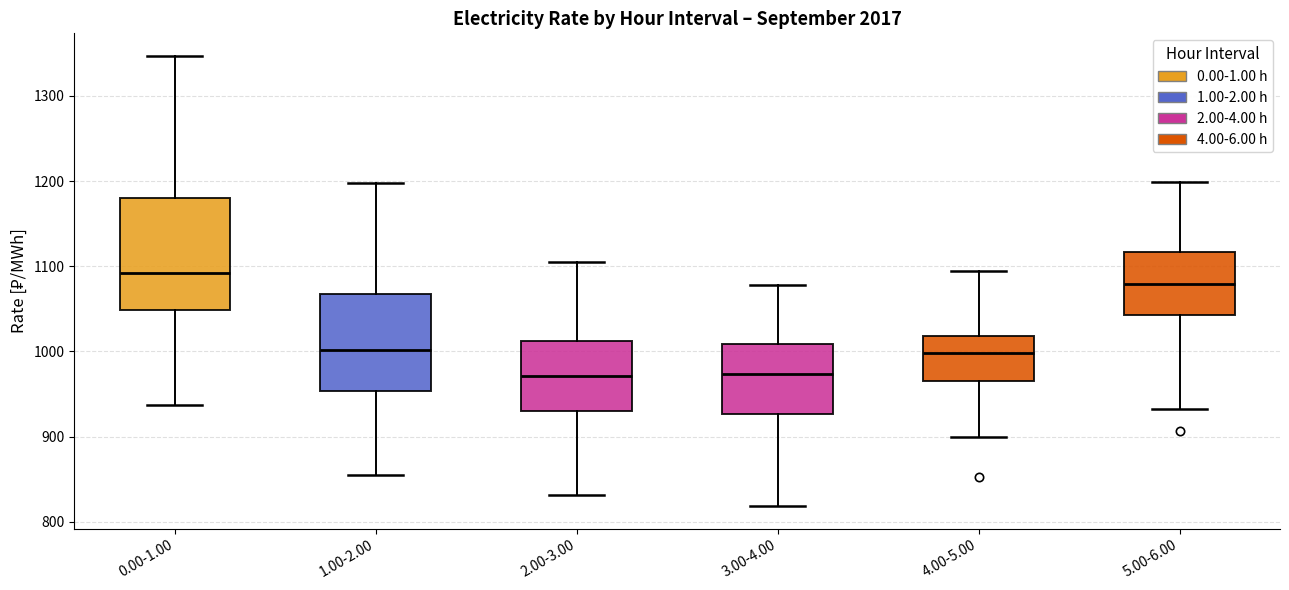

Which box has the highest median line?

0.00-1.00